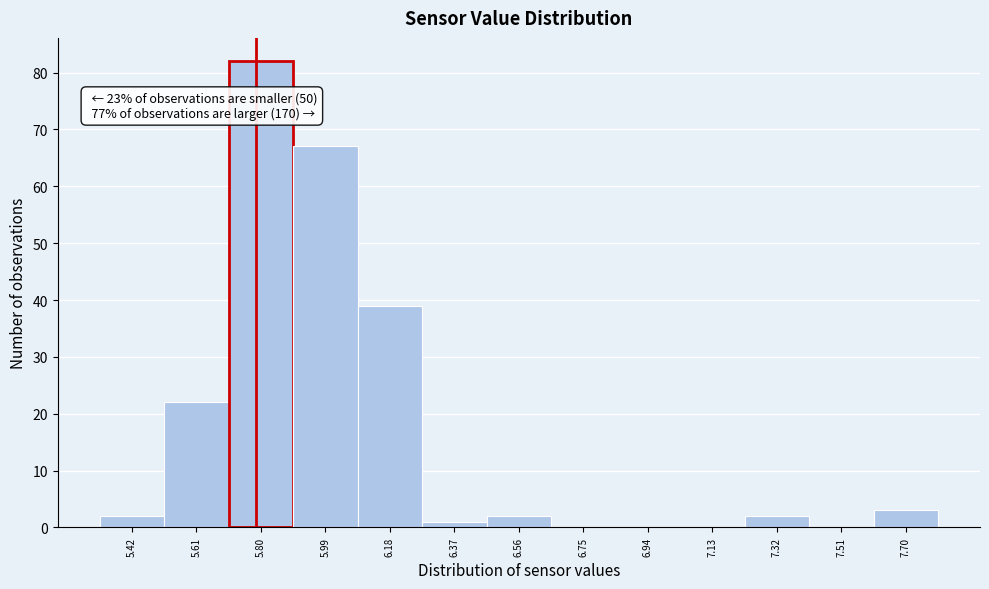

Which range on the x-axis has the tallest bar?

5.70 to 5.89